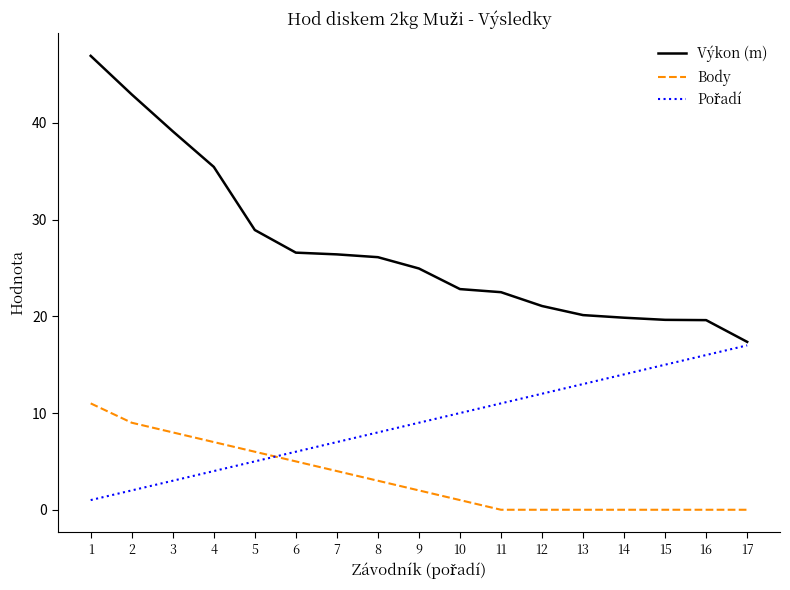

What is the spread (max minus min) of values at 6?

21.6